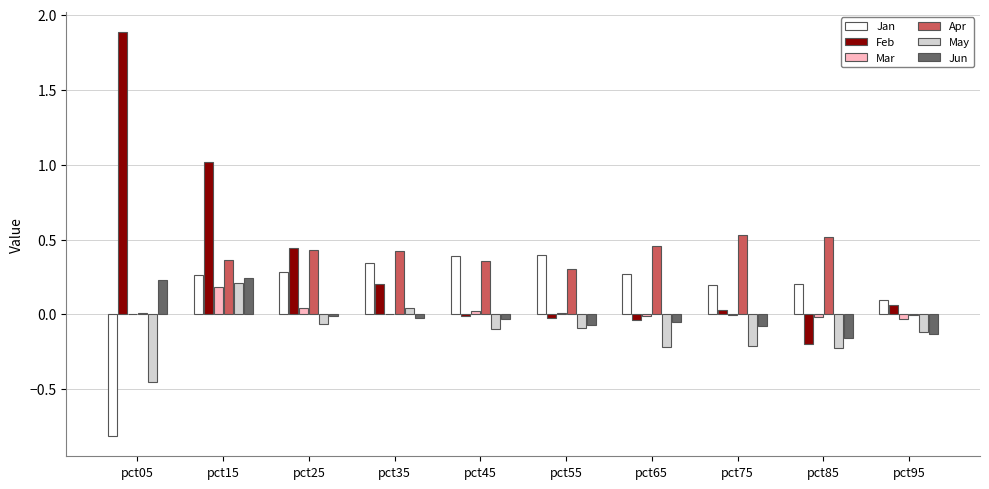

At which category does the chart reach its peak across all series?

pct05